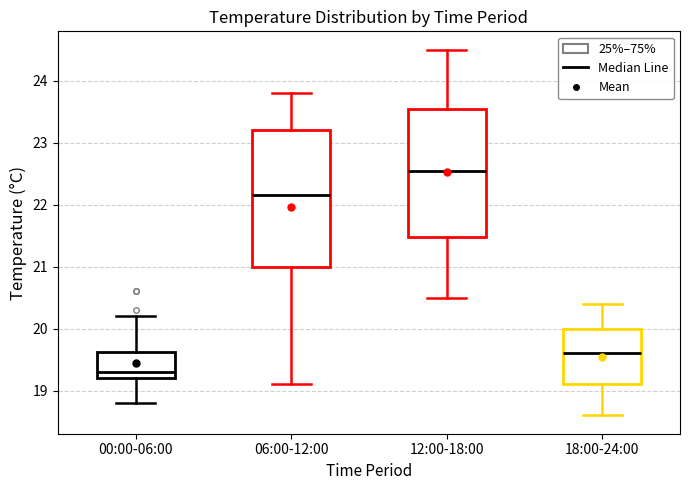

Reading left to right, read every box against the y-axis: the position of its median line, the range the box covers, and the ends of its whiskers. The values are not printed on the chart, so give them approximately, as read against the axis.

00:00-06:00: median 19.3, box 19.2 to 19.6, whiskers 18.8 to 20.2
06:00-12:00: median 22.2, box 21.0 to 23.2, whiskers 19.1 to 23.8
12:00-18:00: median 22.6, box 21.5 to 23.6, whiskers 20.5 to 24.5
18:00-24:00: median 19.6, box 19.1 to 20.0, whiskers 18.6 to 20.4